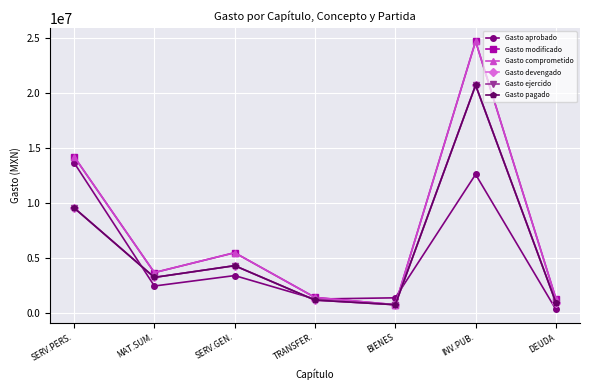

The Gasto ejercido series shows 1154213.8 at TRANSFER.. True or false?

True